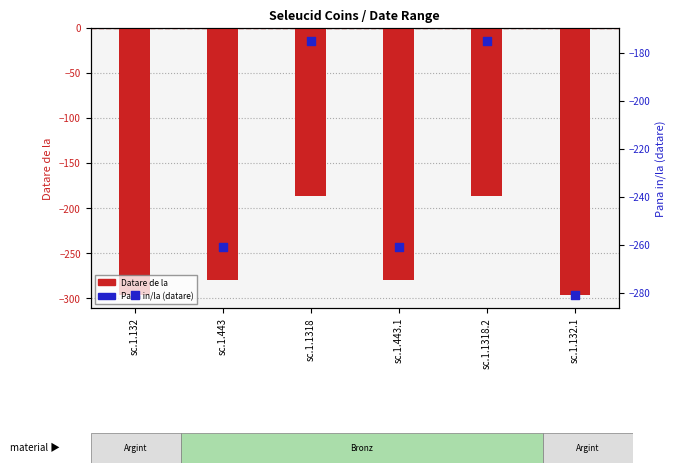

Which series reaches the minimum Y coordinate?

Datare de la